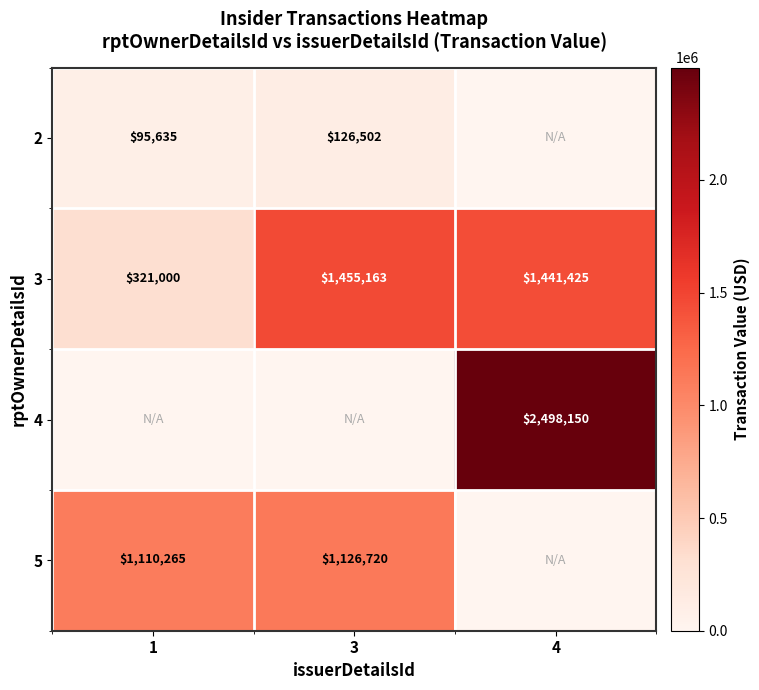

Is the value of 5 at 1 greater than the value of 2 at 1?

Yes